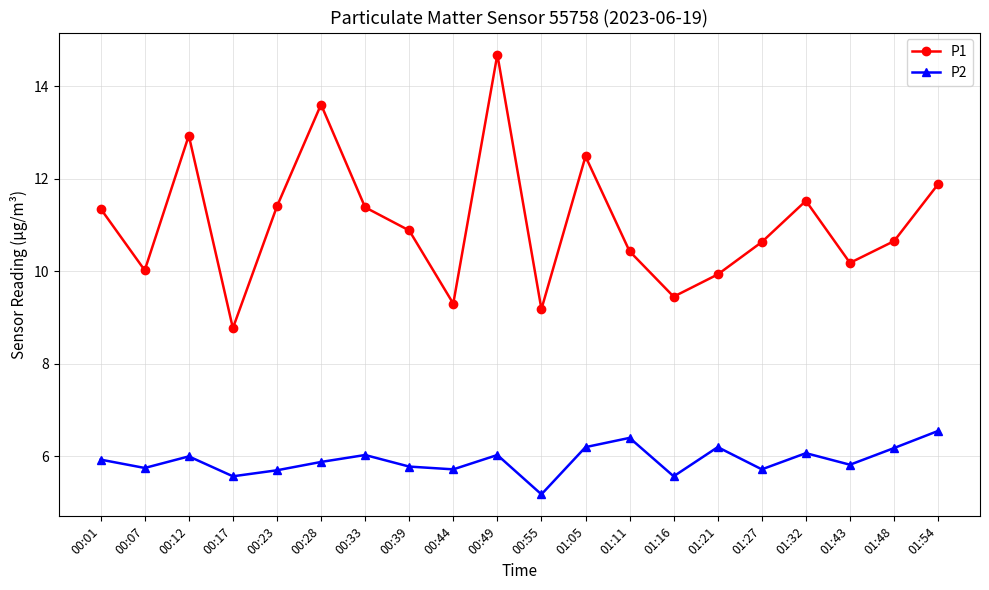

Does the chart have visible grid lines?

Yes